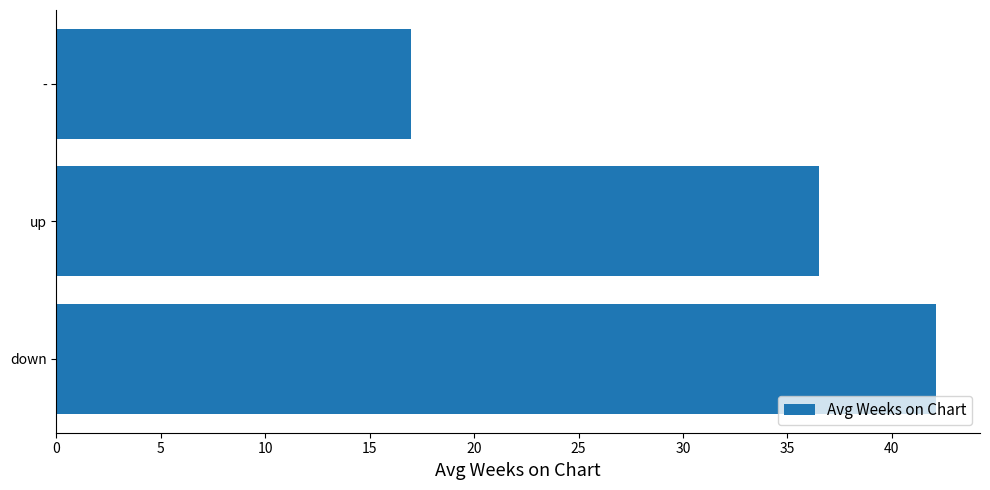

What is the average value?

31.9